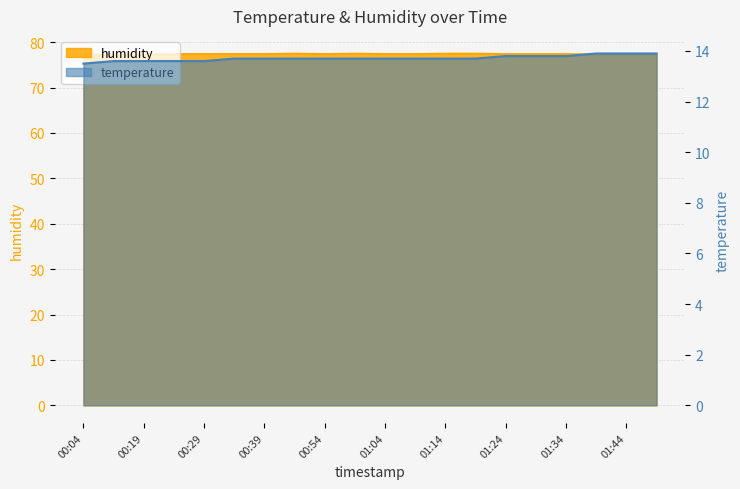

Reading left to right, what are all the values shown in this chart?

temperature: 00:04=13.5	00:14=13.6	00:19=13.6	00:24=13.6	00:29=13.6	00:34=13.7	00:39=13.7	00:49=13.7	00:54=13.7	00:59=13.7	01:04=13.7	01:09=13.7	01:14=13.7	01:19=13.7	01:24=13.8	01:29=13.8	01:34=13.8	01:39=13.9	01:44=13.9	01:49=13.9
humidity: 00:04=77.3	00:14=77.3	00:19=77.3	00:24=77.4	00:29=77.4	00:34=77.4	00:39=77.4	00:49=77.5	00:54=77.4	00:59=77.5	01:04=77.4	01:09=77.4	01:14=77.5	01:19=77.5	01:24=77.4	01:29=77.4	01:34=77.4	01:39=77.3	01:44=77.3	01:49=77.3